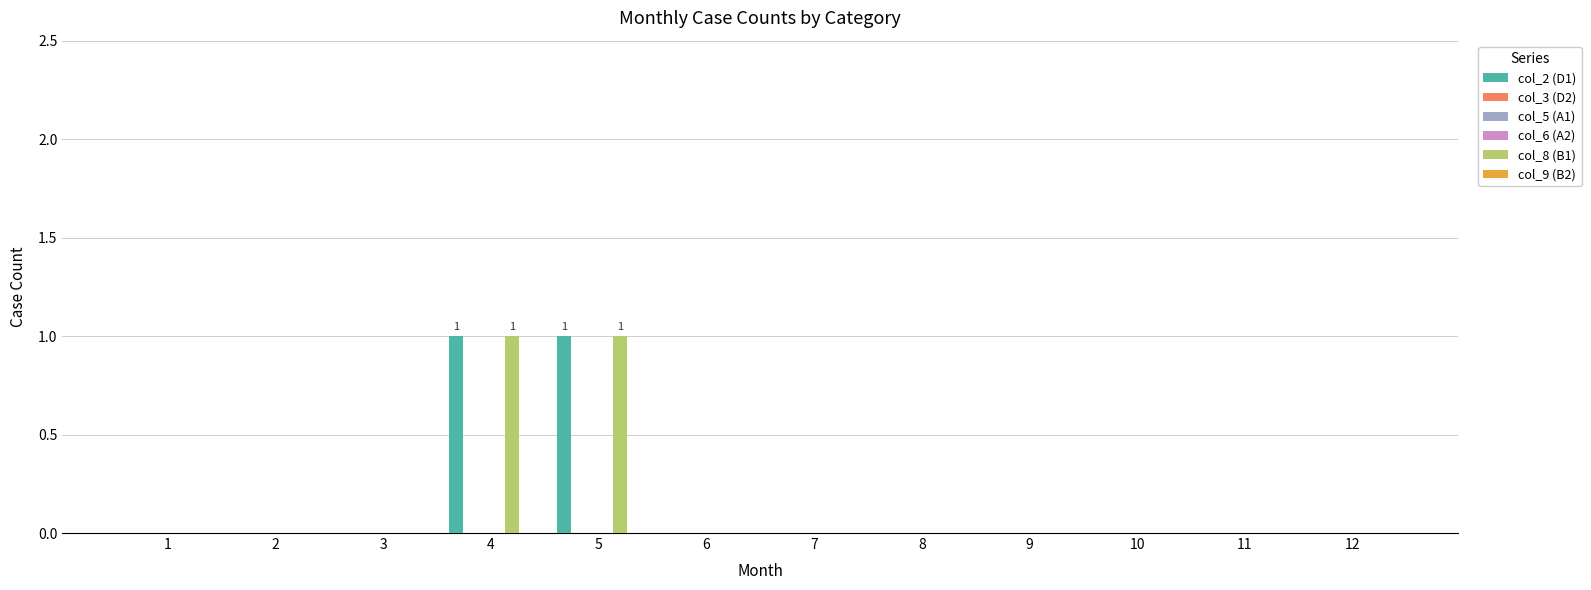

At which label does col_2 (D1) reach its peak?

4